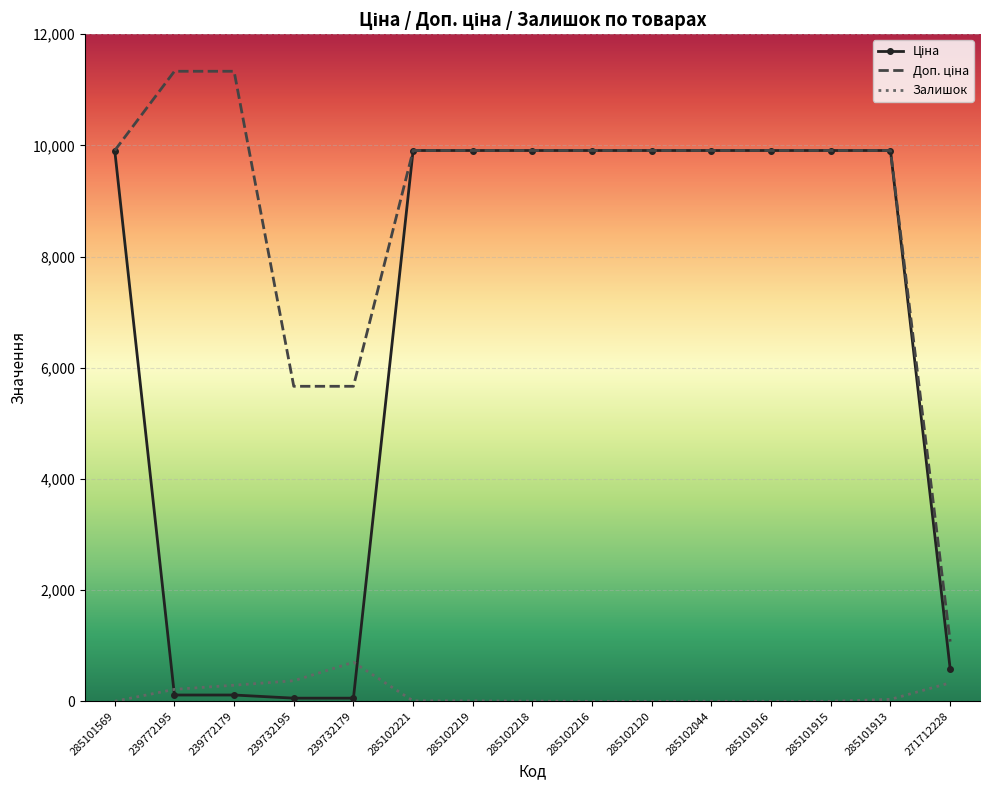

Is it true that Залишок equals -440.3 at 285102216?

False